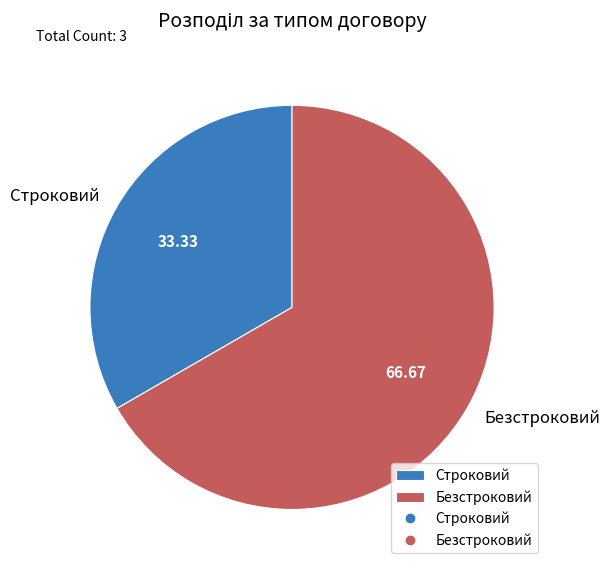

Count the number of slices in the pie.

2